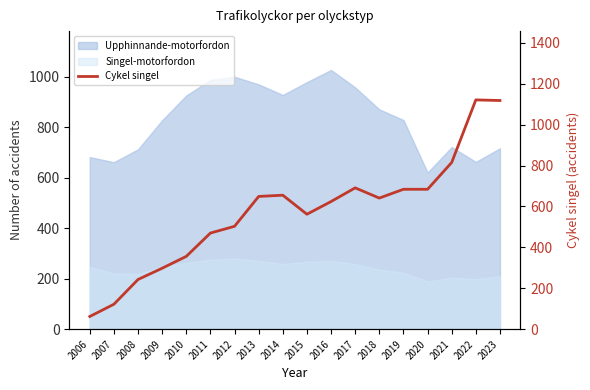

Reading left to right, transcribe all the data shown in this chart.

62	122	243	298	356	470	503	649	655	562	624	691	641	684	684	815	1121	1118